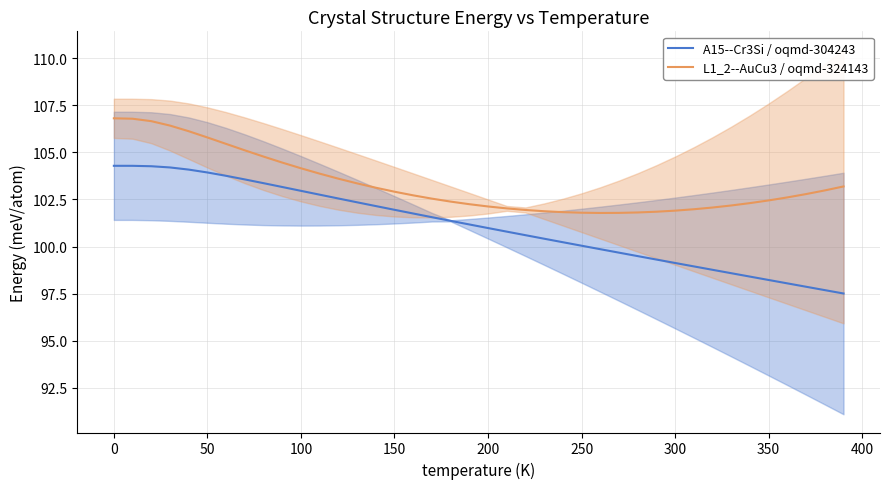

Is the value of A15--Cr3Si / oqmd-304243 at 300 greater than the value of L1_2--AuCu3 / oqmd-324143 at 200?

No